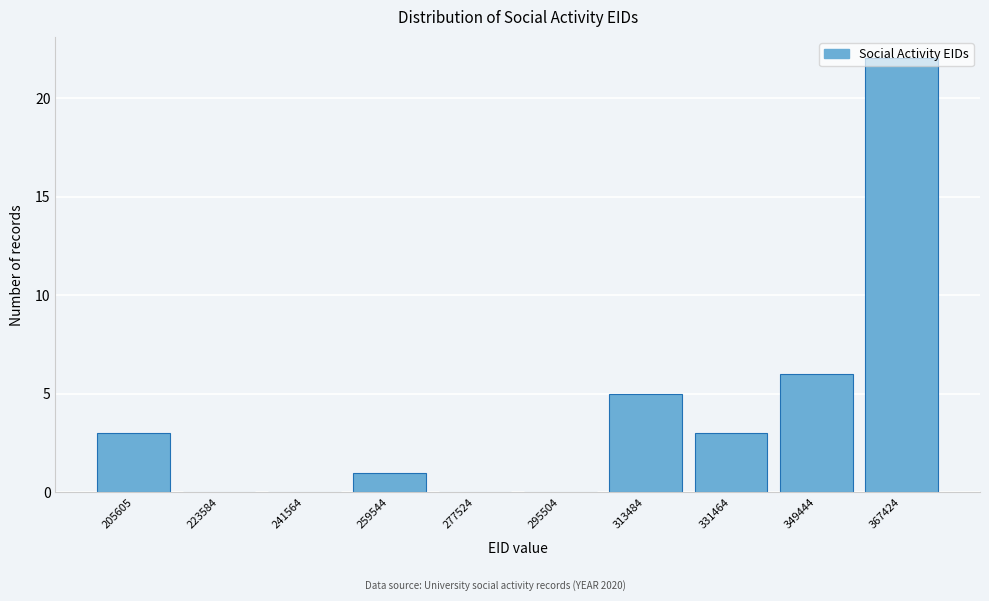

What is the approximate value at 331464?

3